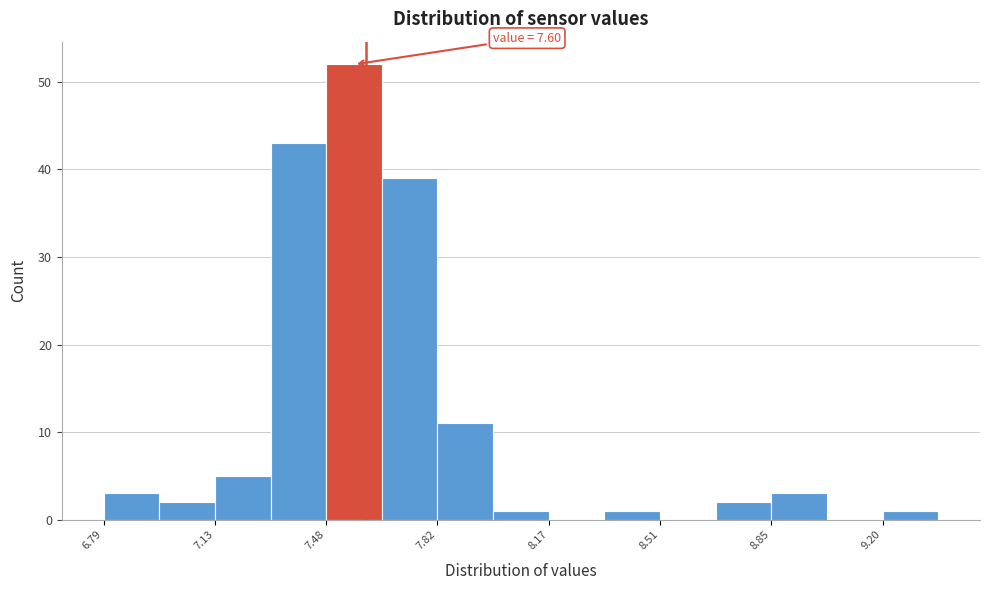

Around what value on the x-axis is the tallest bar? Give the approximate position of its centre, as read against the axis.

7.55